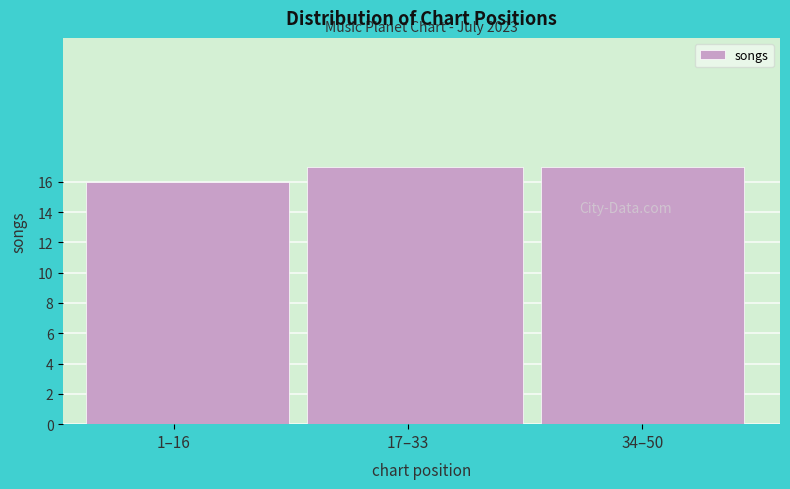

Reading left to right, list all the values displayed in this chart.

1–16=16	17–33=17	34–50=17